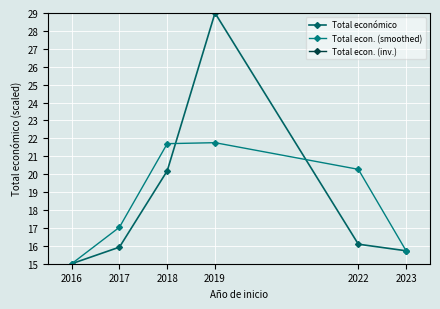

What is the value of the Total económico point at the 3rd from the left?

20.2